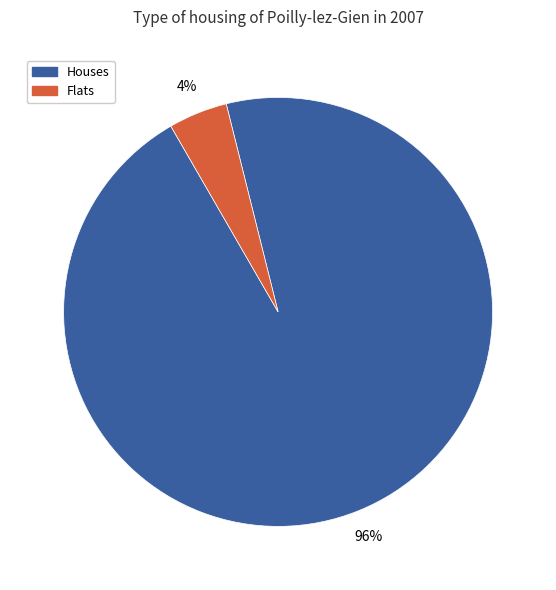

Does any single category account for the majority?

Yes